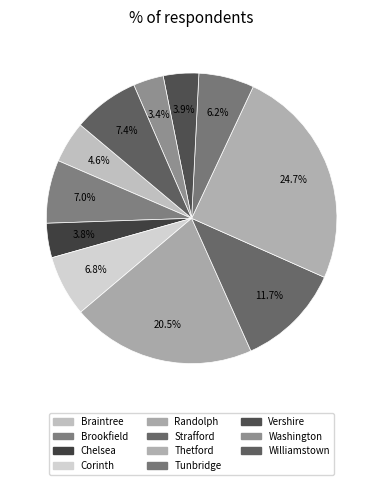

Is it true that Brookfield is 1% of the pie?

False